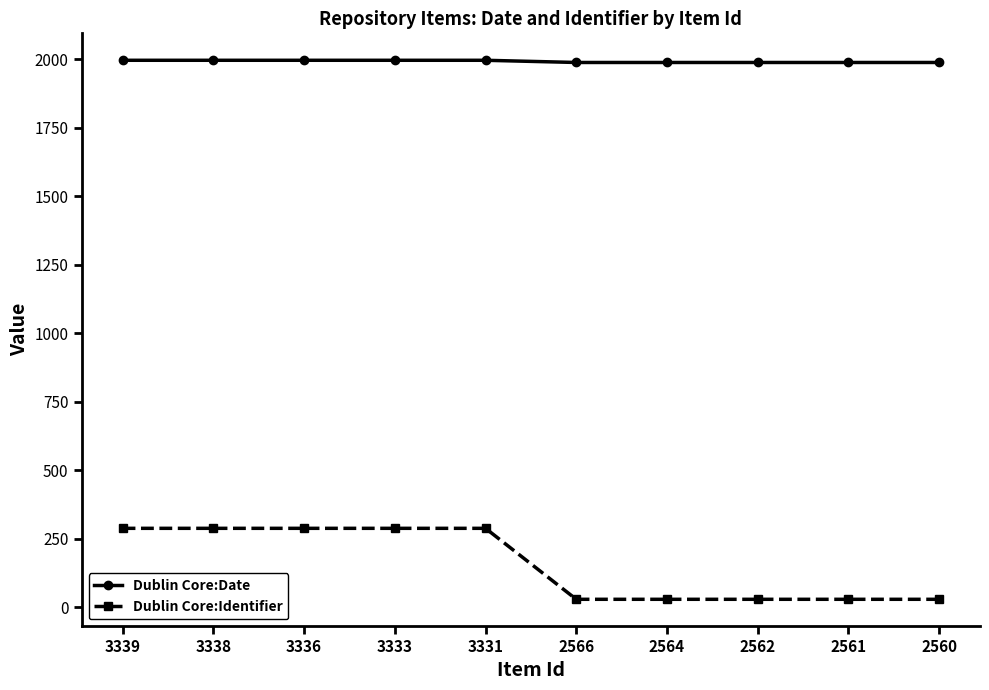

What is the spread (max minus min) of values at 3338?

1708